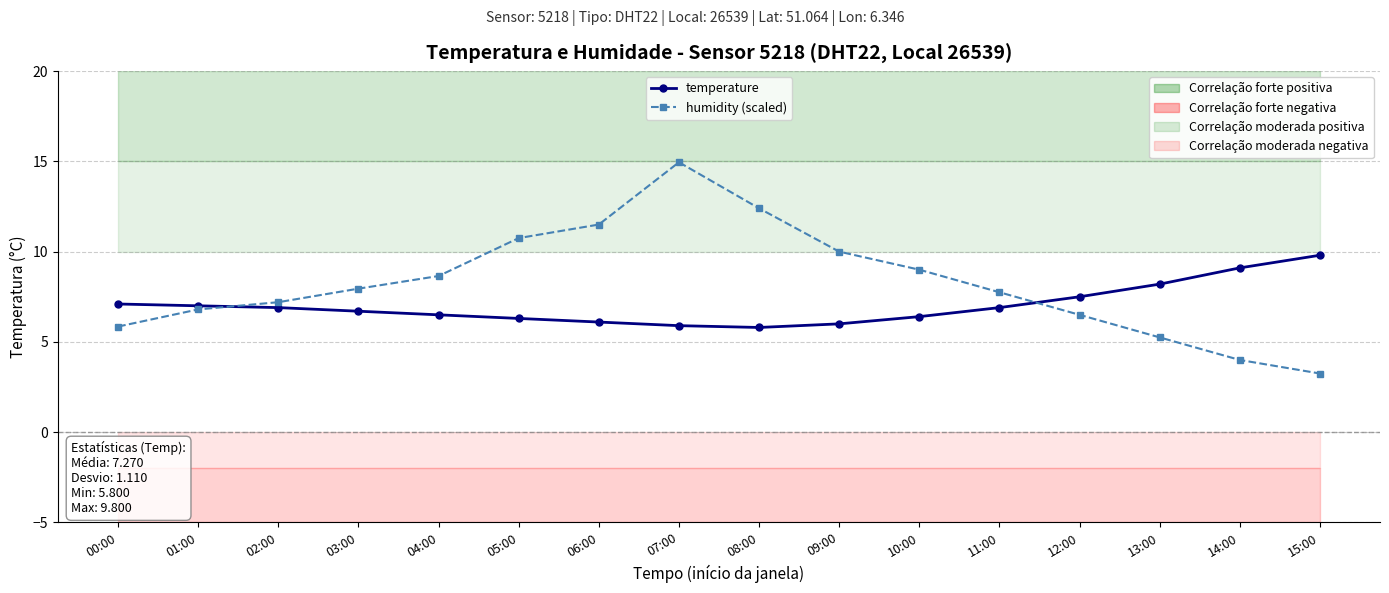

Reading right to left, extract all data points from this chart.

temperature: 15:00=9.8	14:00=9.1	13:00=8.2	12:00=7.5	11:00=6.9	10:00=6.4	09:00=6.0	08:00=5.8	07:00=5.9	06:00=6.1	05:00=6.3	04:00=6.5	03:00=6.7	02:00=6.9	01:00=7.0	00:00=7.1
humidity (scaled): 15:00=3.2	14:00=4.0	13:00=5.2	12:00=6.5	11:00=7.8	10:00=9.0	09:00=10.0	08:00=12.4	07:00=15.0	06:00=11.5	05:00=10.8	04:00=8.6	03:00=8.0	02:00=7.2	01:00=6.8	00:00=5.9